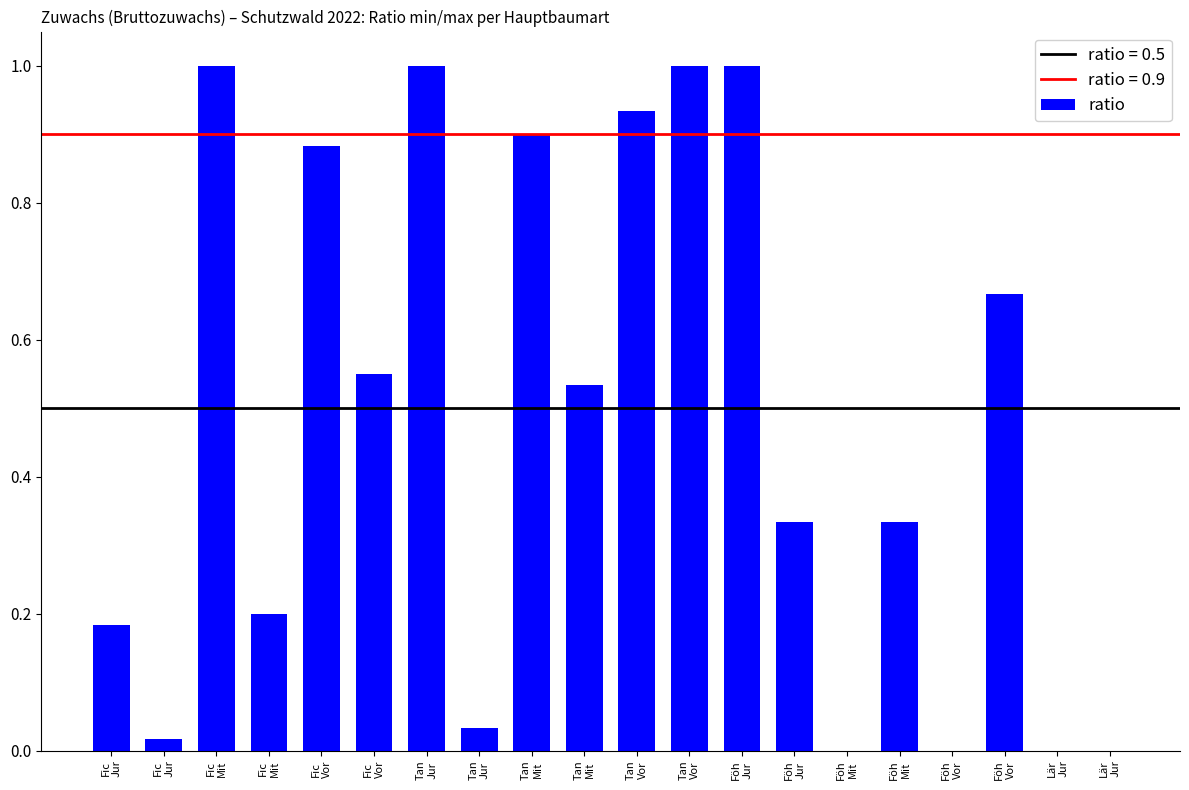

What is the label of the 4th bar from the right?

Föh
Vor